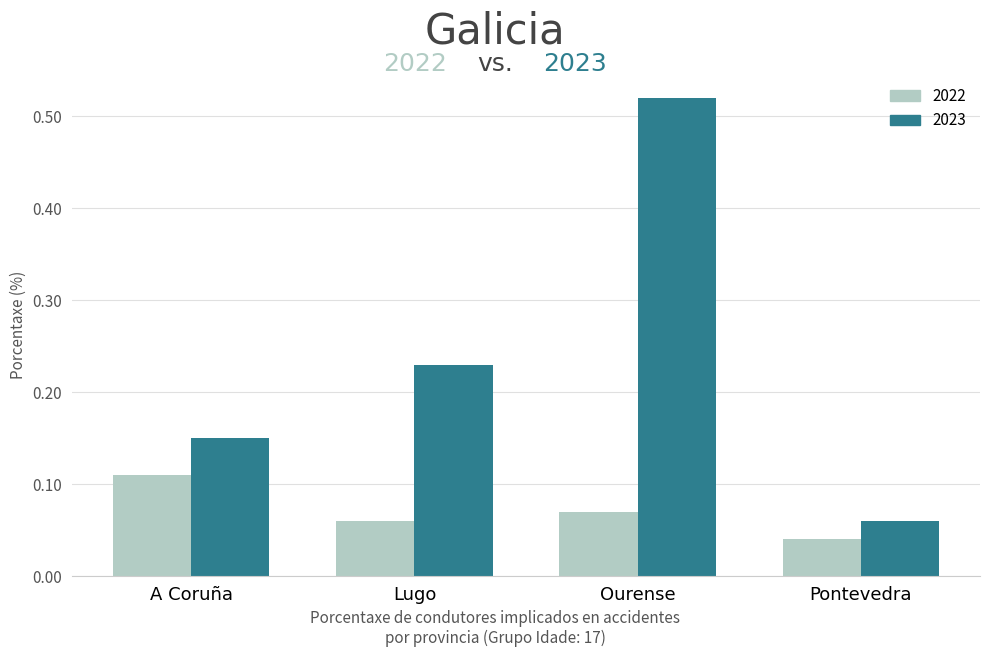

What is the difference between the 2023 values at A Coruña and Ourense?

0.4